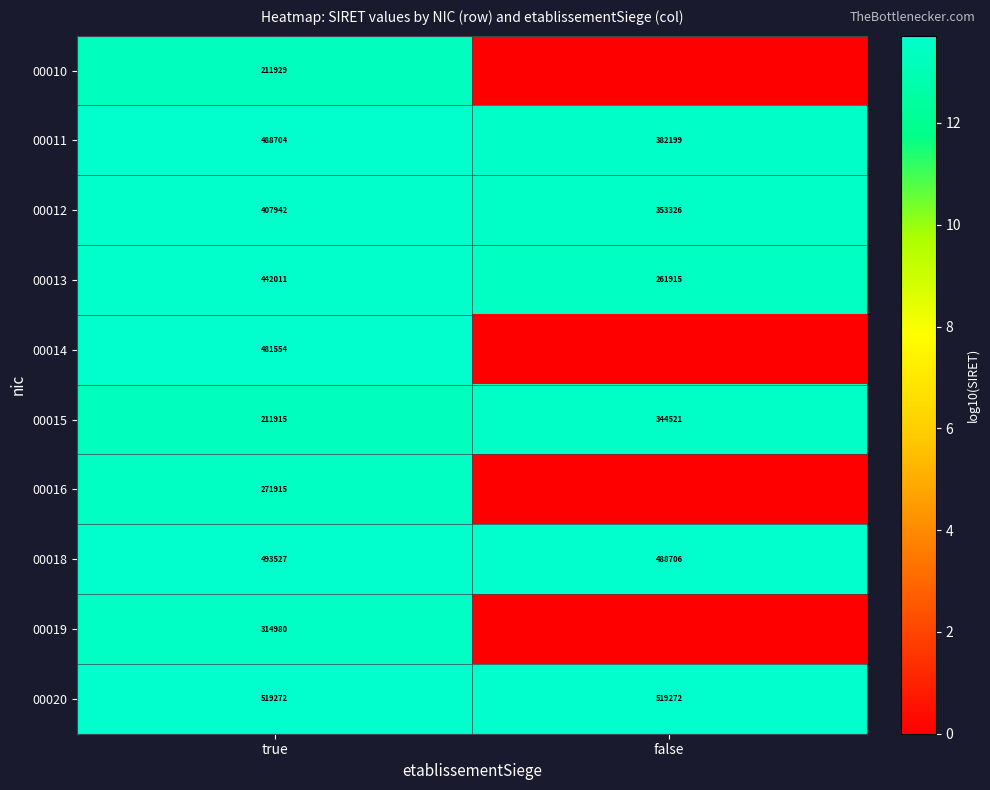

Is it true that 00013 equals 261915 at false?

True